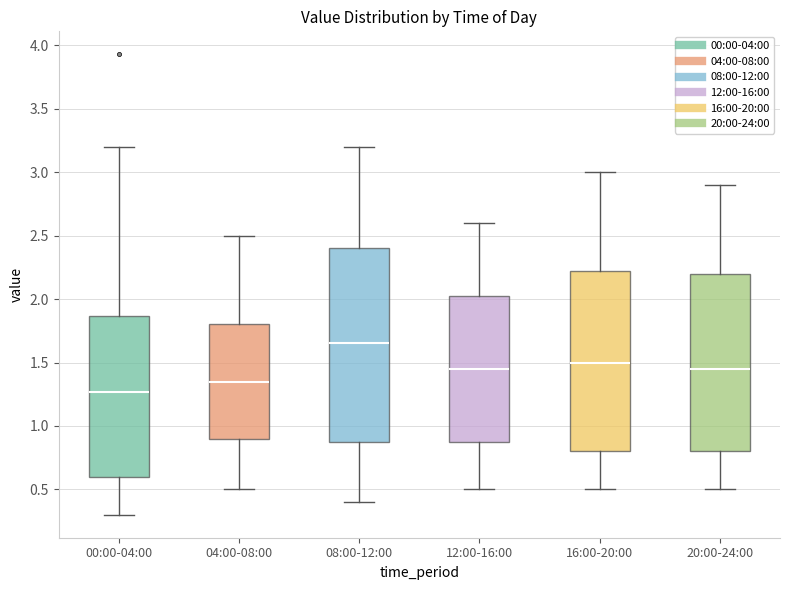

Which box is the tallest, from its lower edge to its upper edge?

08:00-12:00